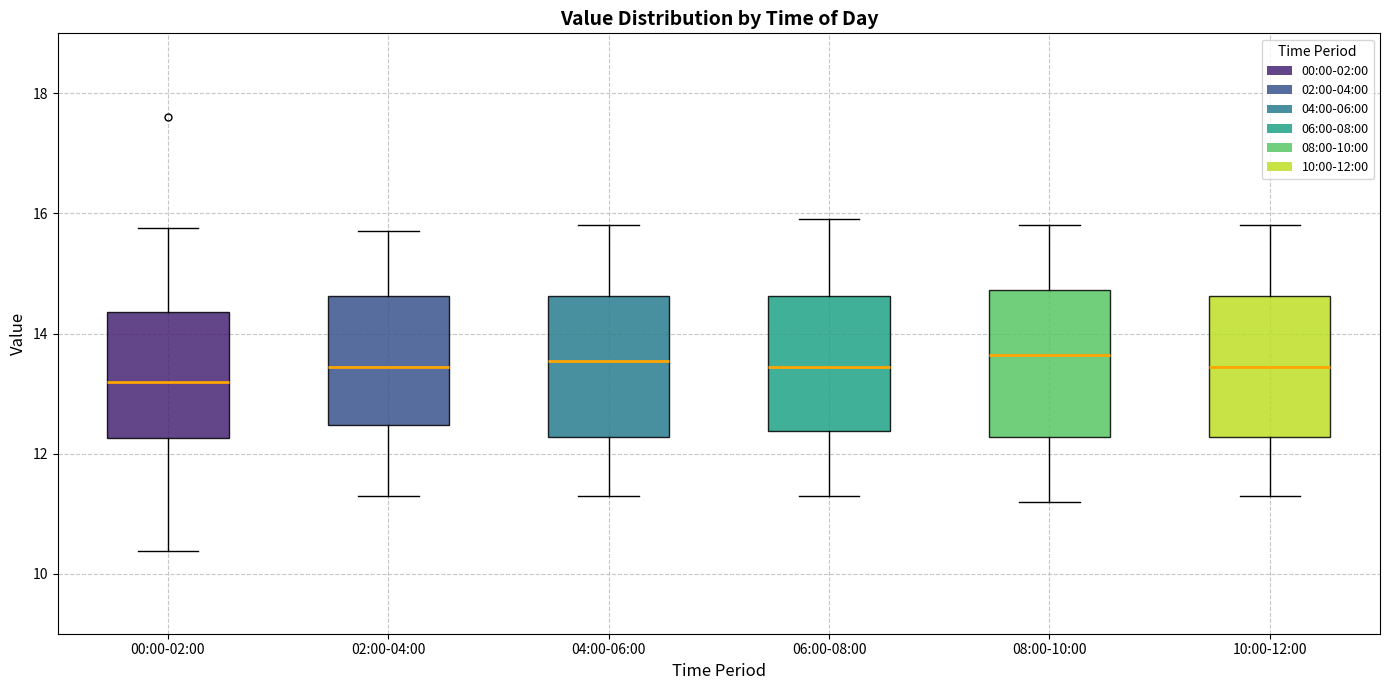

Reading left to right, transcribe this box plot: for each box, give where its median line is, the range the box spans, and where its two whiskers end, as read against the y-axis. The values are not printed on the chart, so give them approximately, as read against the axis.

00:00-02:00: median 13.2, box 12.2 to 14.4, whiskers 10.4 to 15.8
02:00-04:00: median 13.4, box 12.4 to 14.6, whiskers 11.4 to 15.8
04:00-06:00: median 13.6, box 12.2 to 14.6, whiskers 11.4 to 15.8
06:00-08:00: median 13.4, box 12.4 to 14.6, whiskers 11.4 to 16.0
08:00-10:00: median 13.6, box 12.2 to 14.8, whiskers 11.2 to 15.8
10:00-12:00: median 13.4, box 12.2 to 14.6, whiskers 11.4 to 15.8